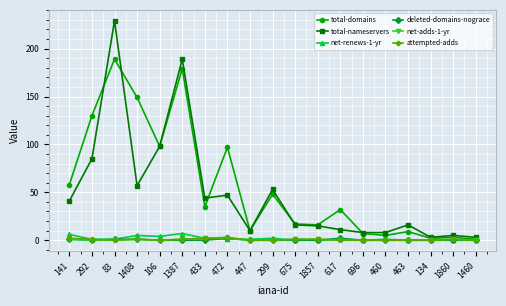

True or false: total-nameservers has more than 1 points higher than both neighbors.

True